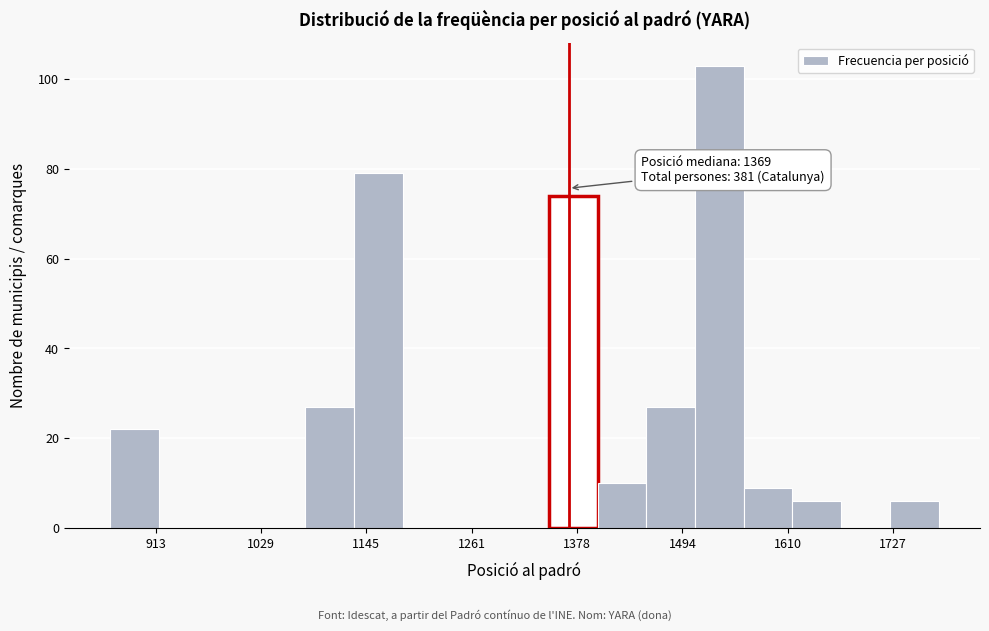

Around what value on the x-axis is the tallest bar? Give the approximate position of its centre, as read against the axis.

1540